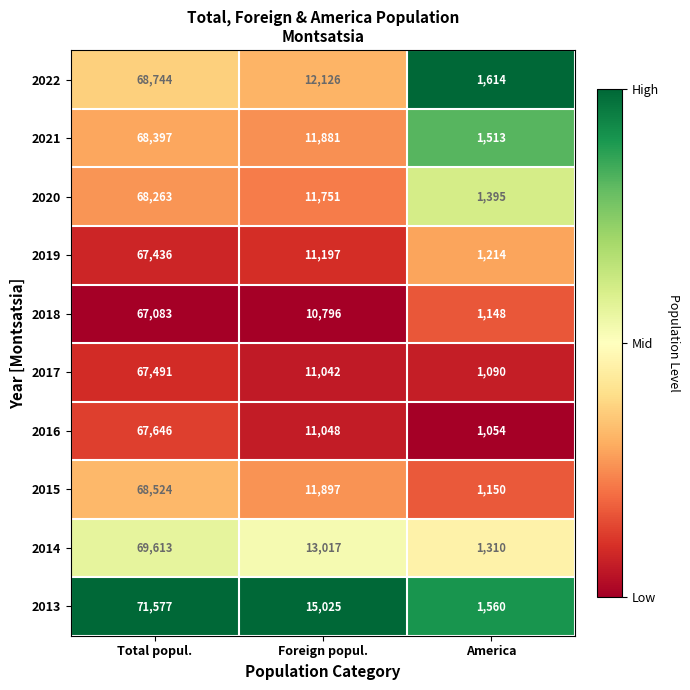

True or false: 2016 has a value of 11048 at Foreign popul..

True